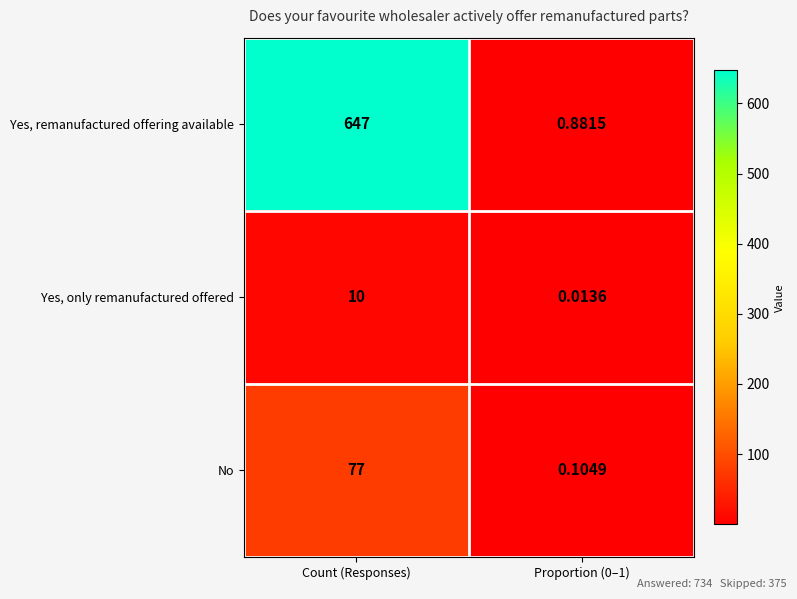

Which series changed the most between Count (Responses) and Proportion (0–1)?

Yes, remanufactured offering available